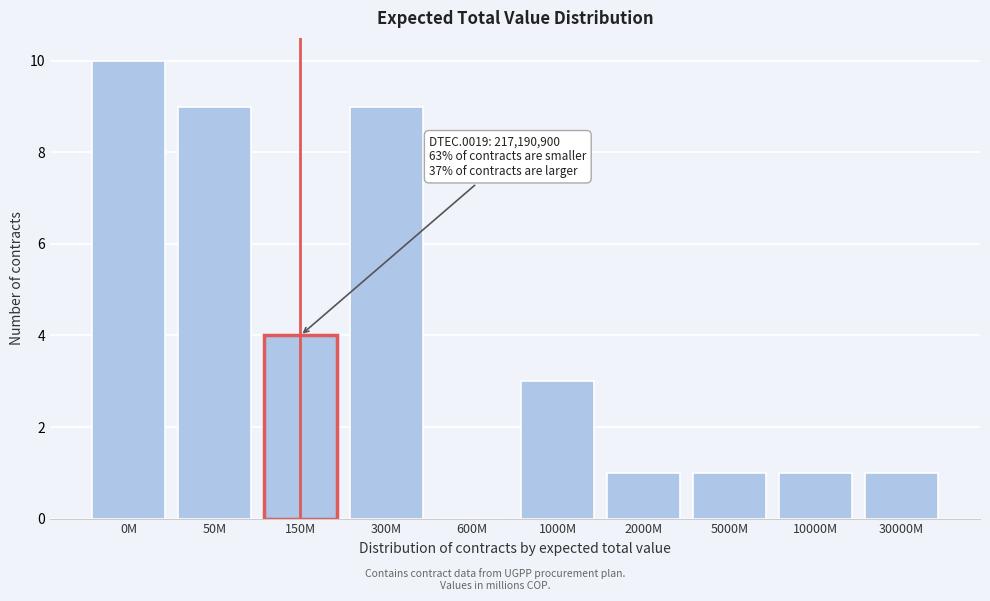

Reading left to right, extract all data points from this chart.

0M=10	50M=9	150M=4	300M=9	600M=0	1000M=3	2000M=1	5000M=1	10000M=1	30000M=1